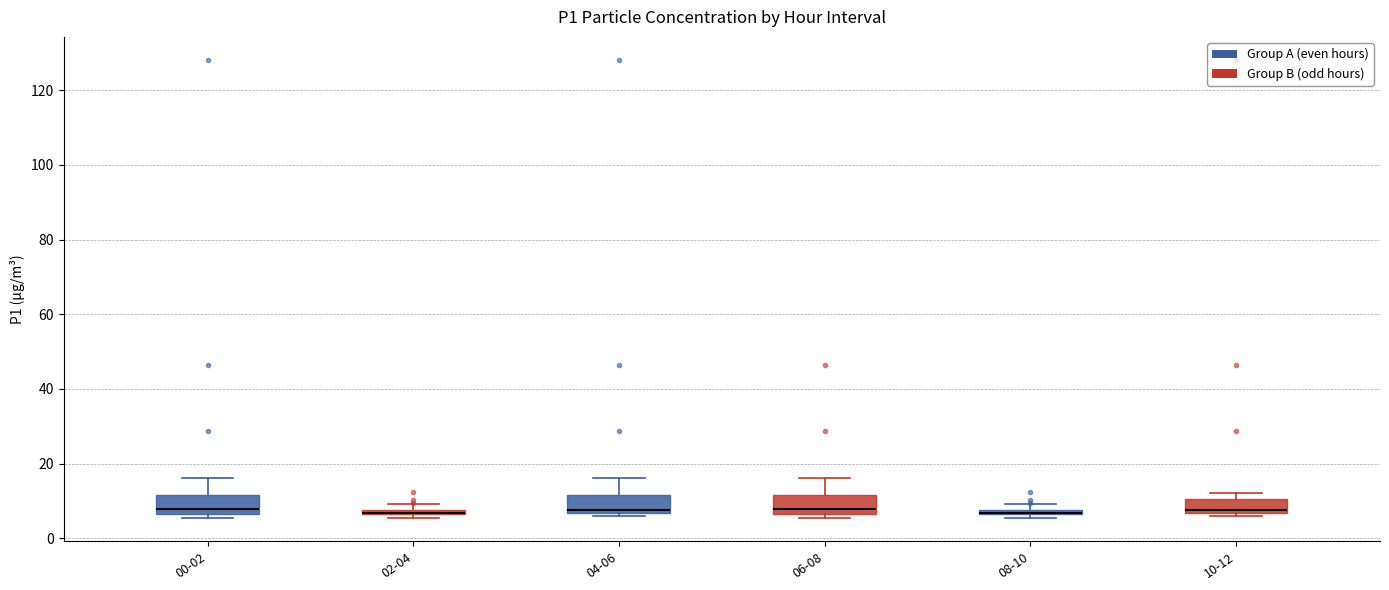

Where is the upper edge of the box for 00-02 on the y-axis? The values are not printed on the chart, so give them approximately, as read against the axis.

12